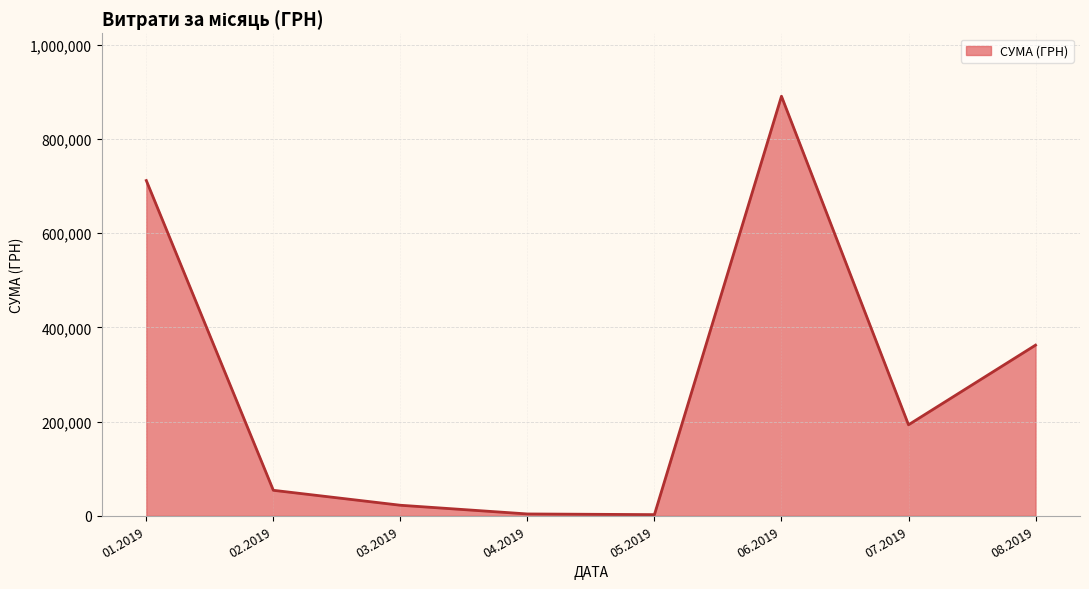

What is the change in value from 01.2019 to 03.2019?

-689287.0